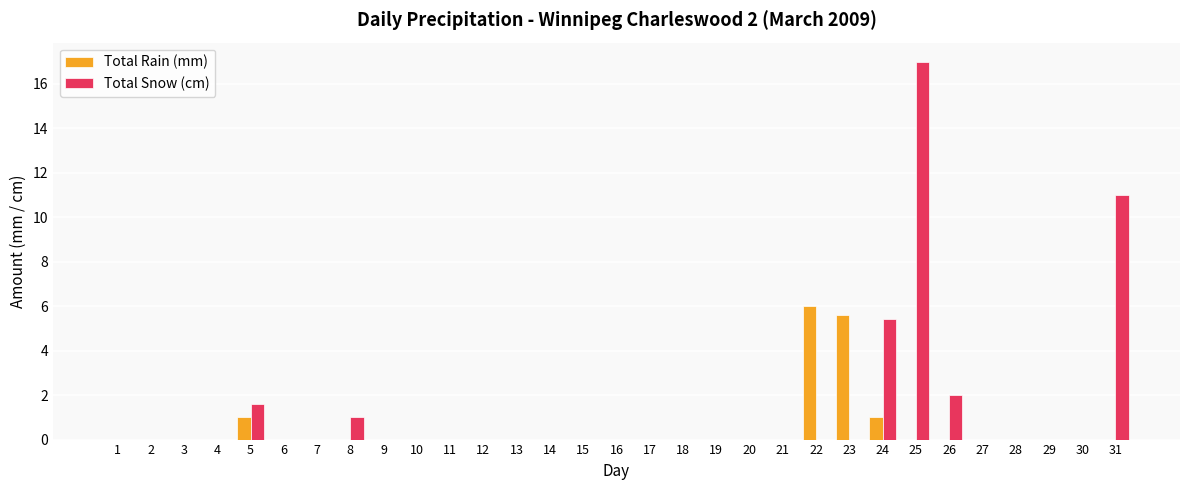

Which label corresponds to the largest value in the chart?

25